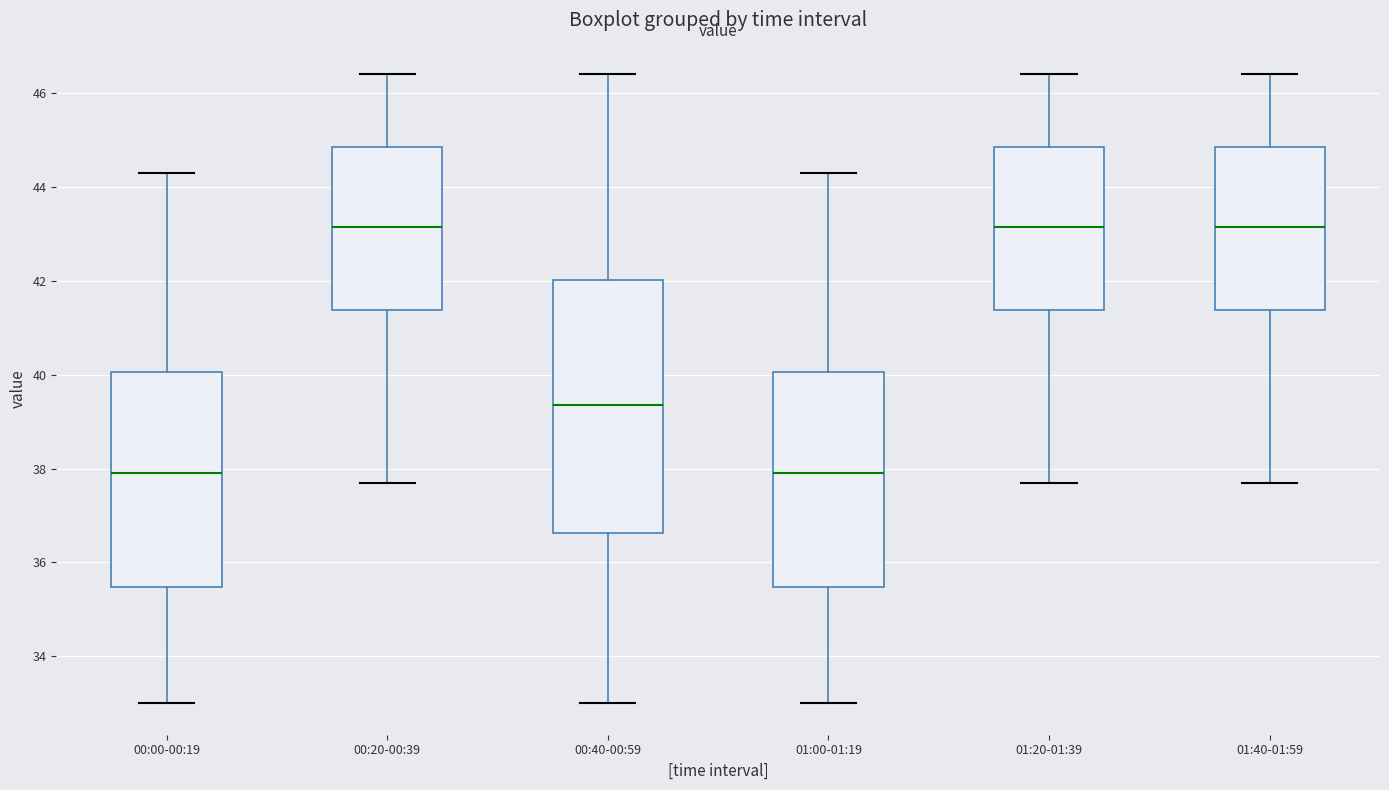

Reading left to right, read every box against the y-axis: the position of its median line, the range the box covers, and the ends of its whiskers. The values are not printed on the chart, so give them approximately, as read against the axis.

00:00-00:19: median 38.0, box 35.4 to 40.0, whiskers 33.0 to 44.4
00:20-00:39: median 43.2, box 41.4 to 44.8, whiskers 37.8 to 46.4
00:40-00:59: median 39.4, box 36.6 to 42.0, whiskers 33.0 to 46.4
01:00-01:19: median 38.0, box 35.4 to 40.0, whiskers 33.0 to 44.4
01:20-01:39: median 43.2, box 41.4 to 44.8, whiskers 37.8 to 46.4
01:40-01:59: median 43.2, box 41.4 to 44.8, whiskers 37.8 to 46.4